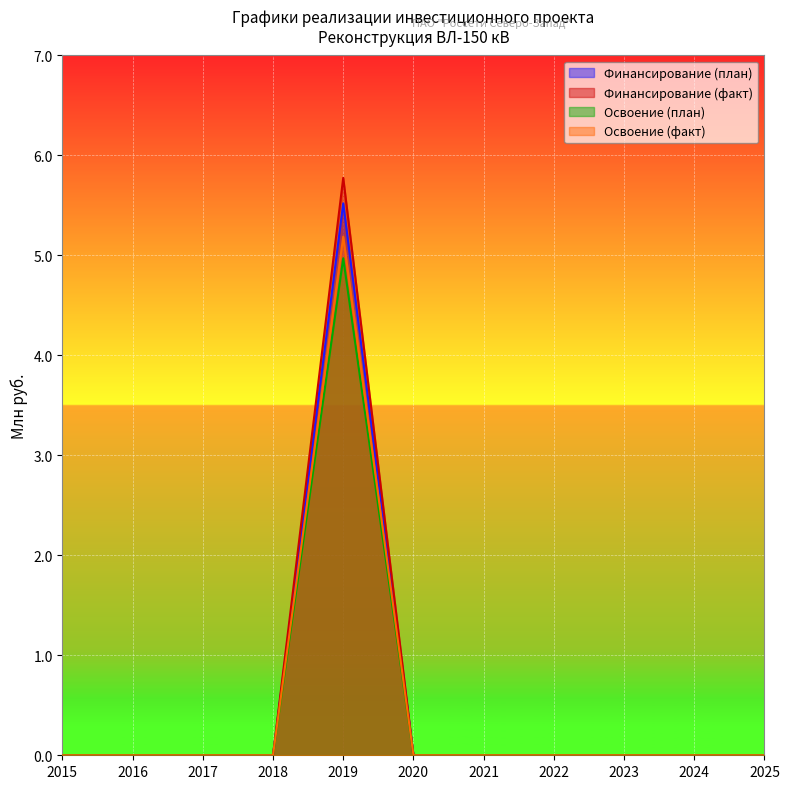

At which category is the sum across all series the highest?

2019